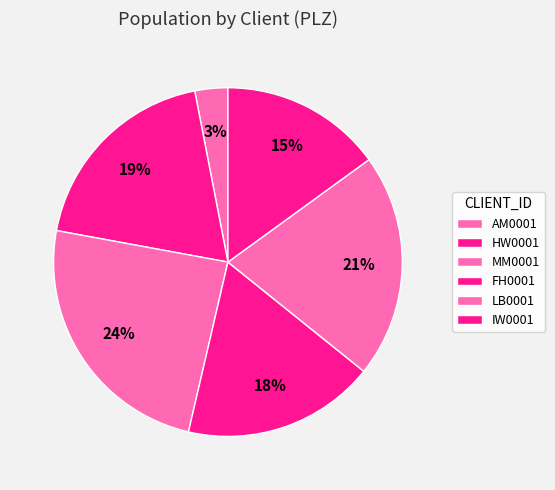

What is the largest slice in the pie chart?

MM0001